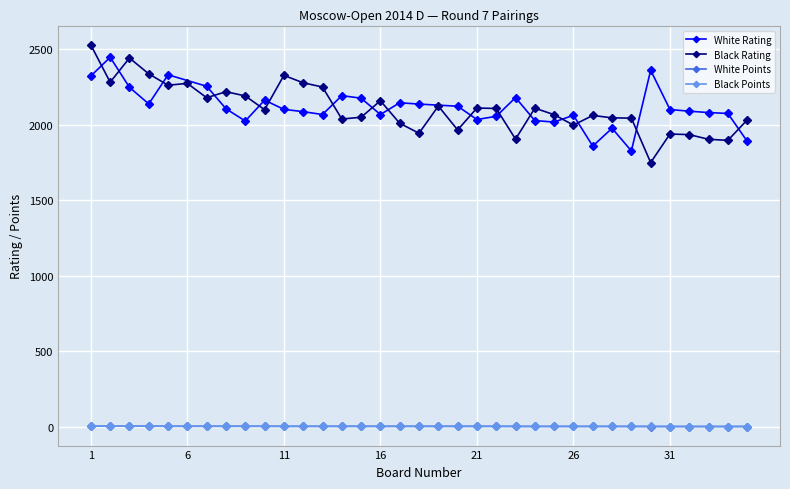

Does the chart display data point markers on the line(s)?

Yes